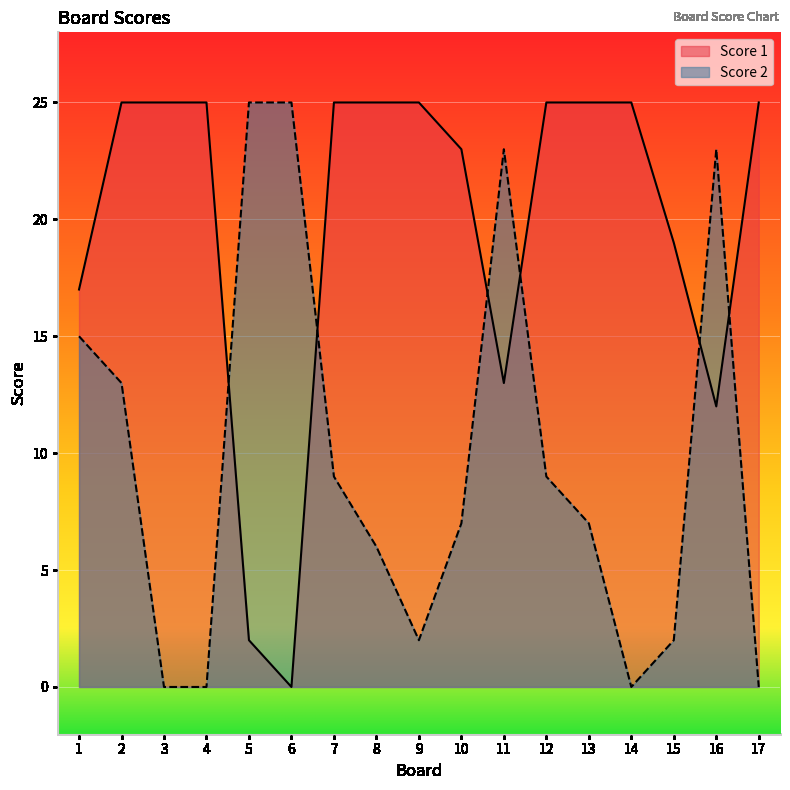

True or false: Score 2 has a value of -8 at 4.

False